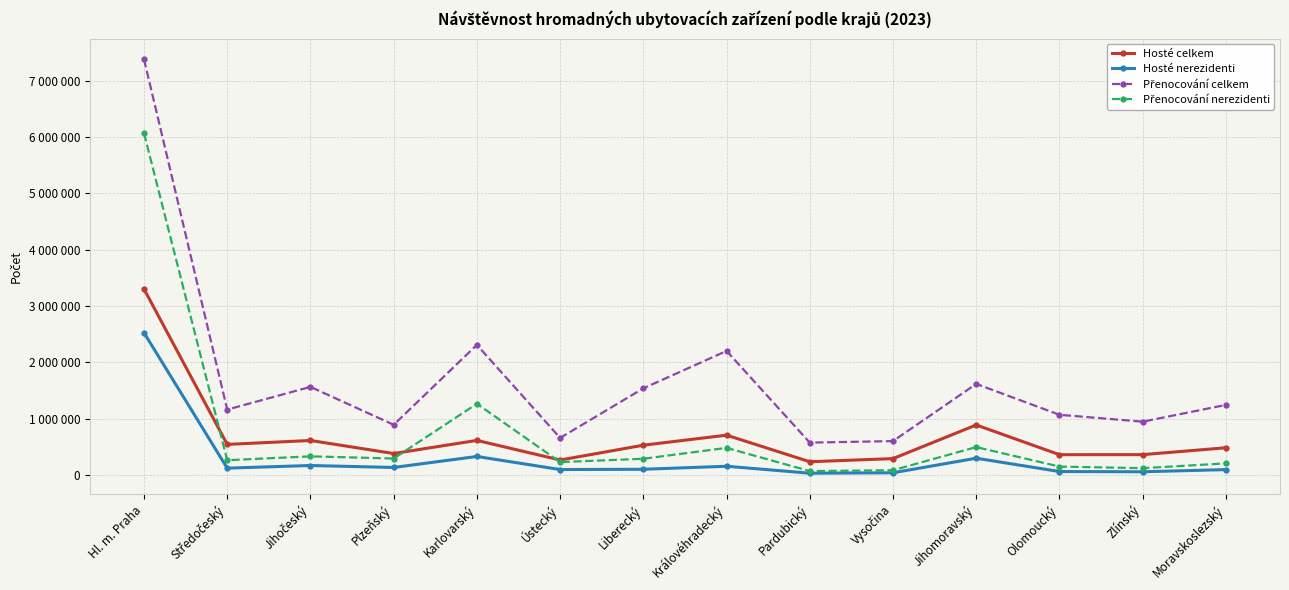

Where is Přenocování nerezidenti nearest to the value 3066951?

Karlovarský